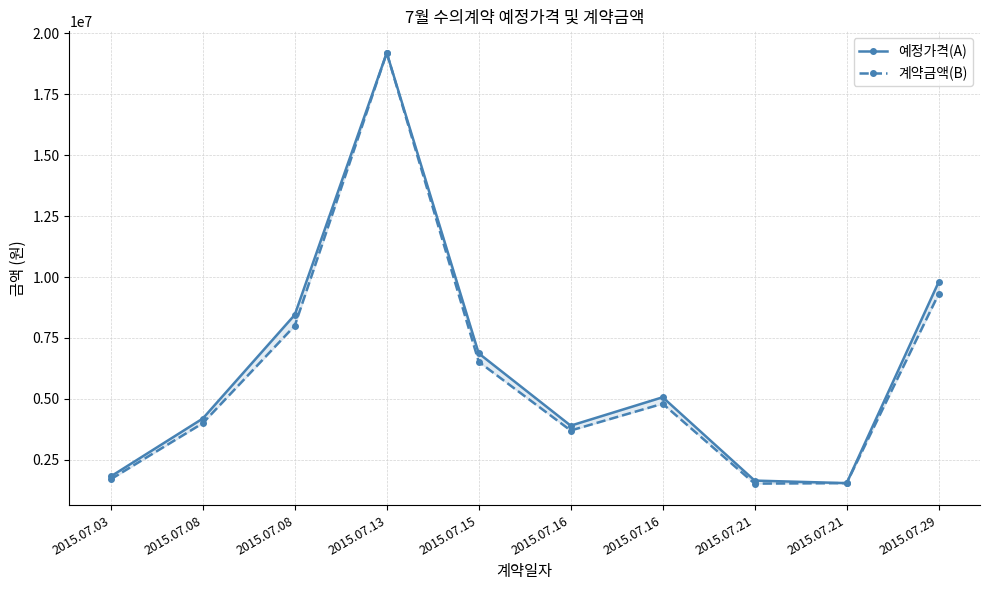

What is the difference between the 예정가격(A) values at 2015.07.21 and 2015.07.03?

275000